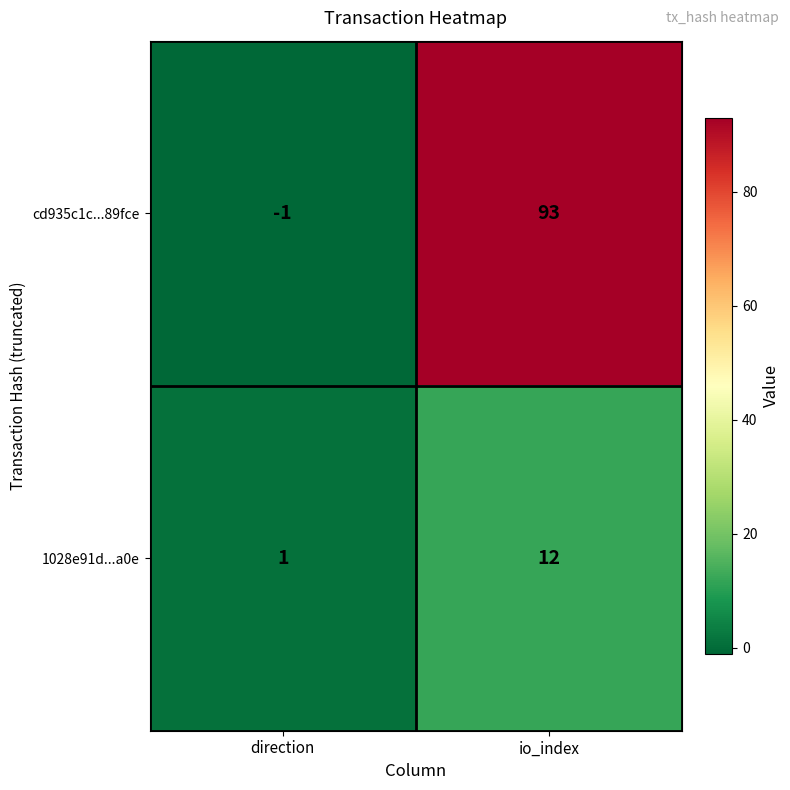

Reading left to right, list all the values displayed in this chart.

cd935c1c...89fce: -1	93
1028e91d...a0e: 1	12